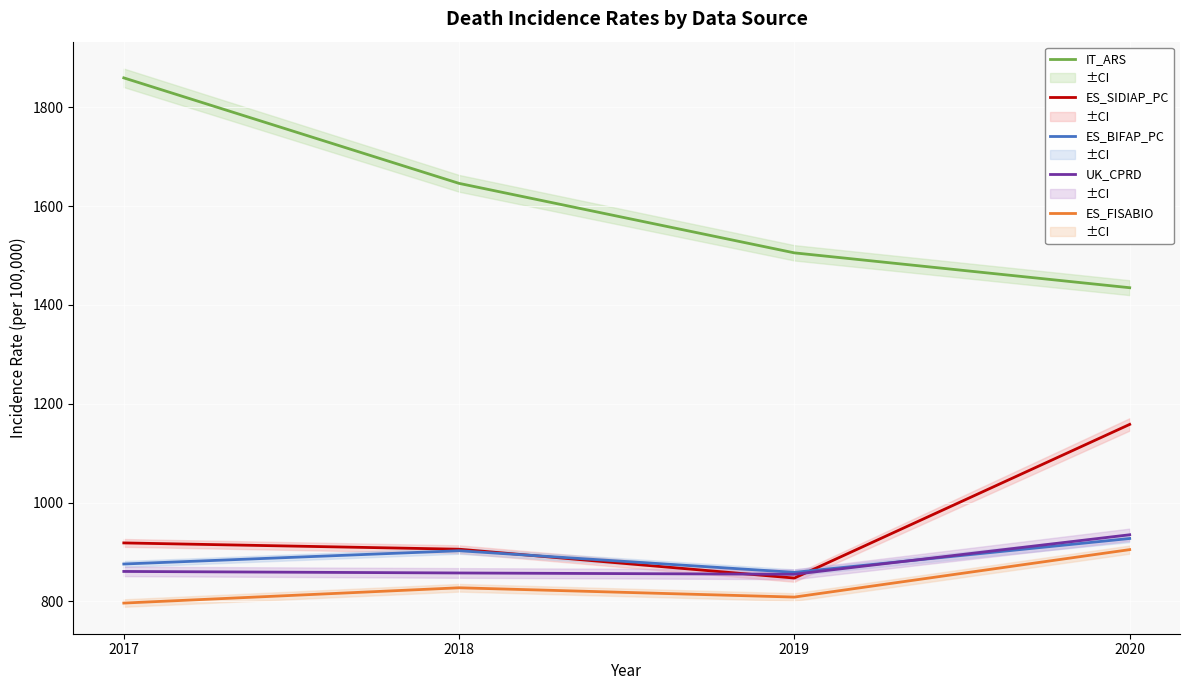

How many interior local valleys does the ES_FISABIO series have?

1